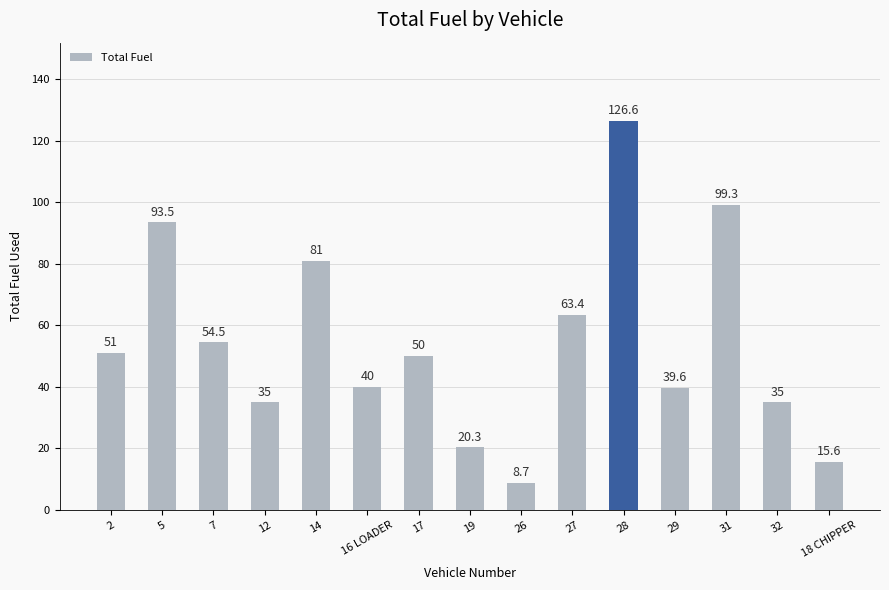

Reading right to left, transcribe all the data shown in this chart.

15.6	35.0	99.3	39.6	126.6	63.4	8.7	20.3	50.0	40.0	81.0	35.0	54.5	93.5	51.0